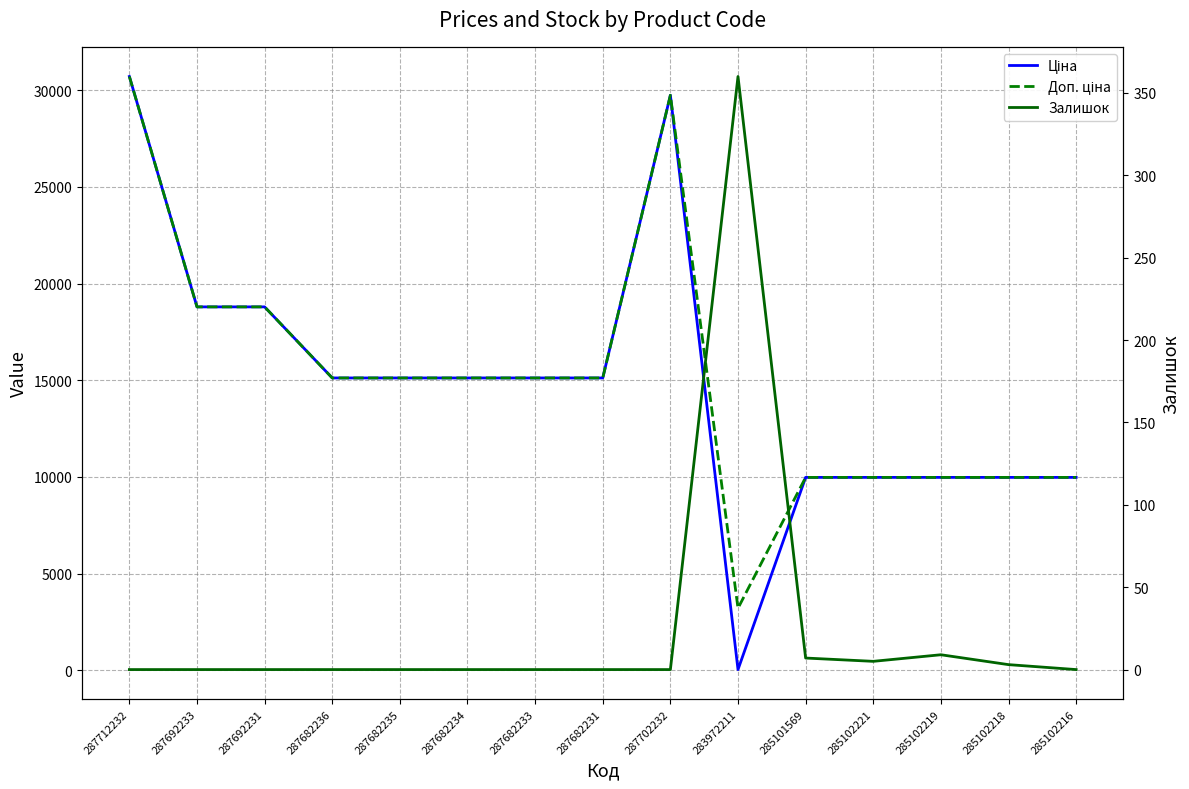

How many data points does each series have?

15